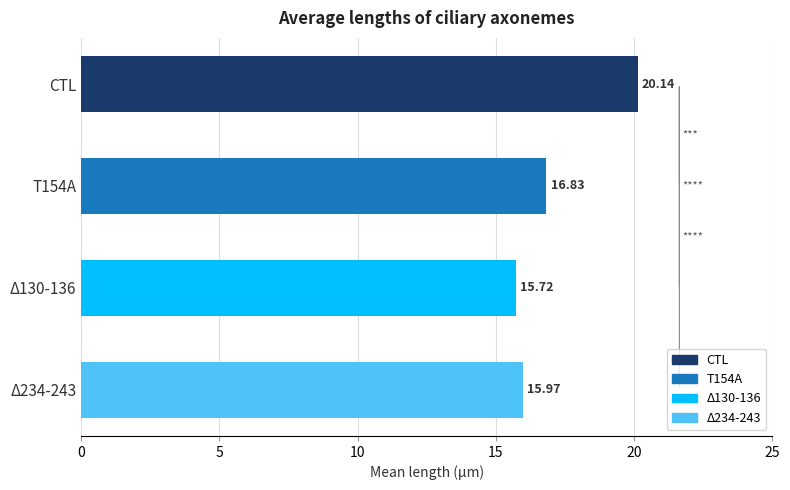

Between Δ130-136 and Δ234-243, which is larger?

Δ234-243